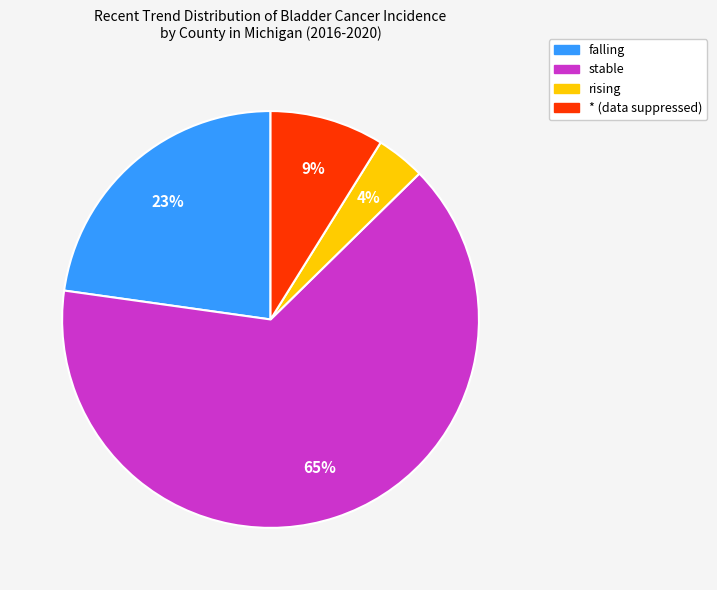

To the nearest percent, what percentage of the pie is falling?

23%